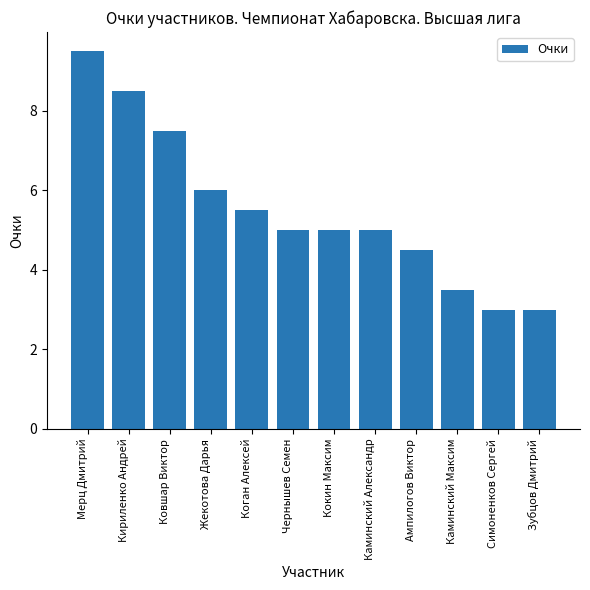

What position from the right is Зубцов Дмитрий?

1